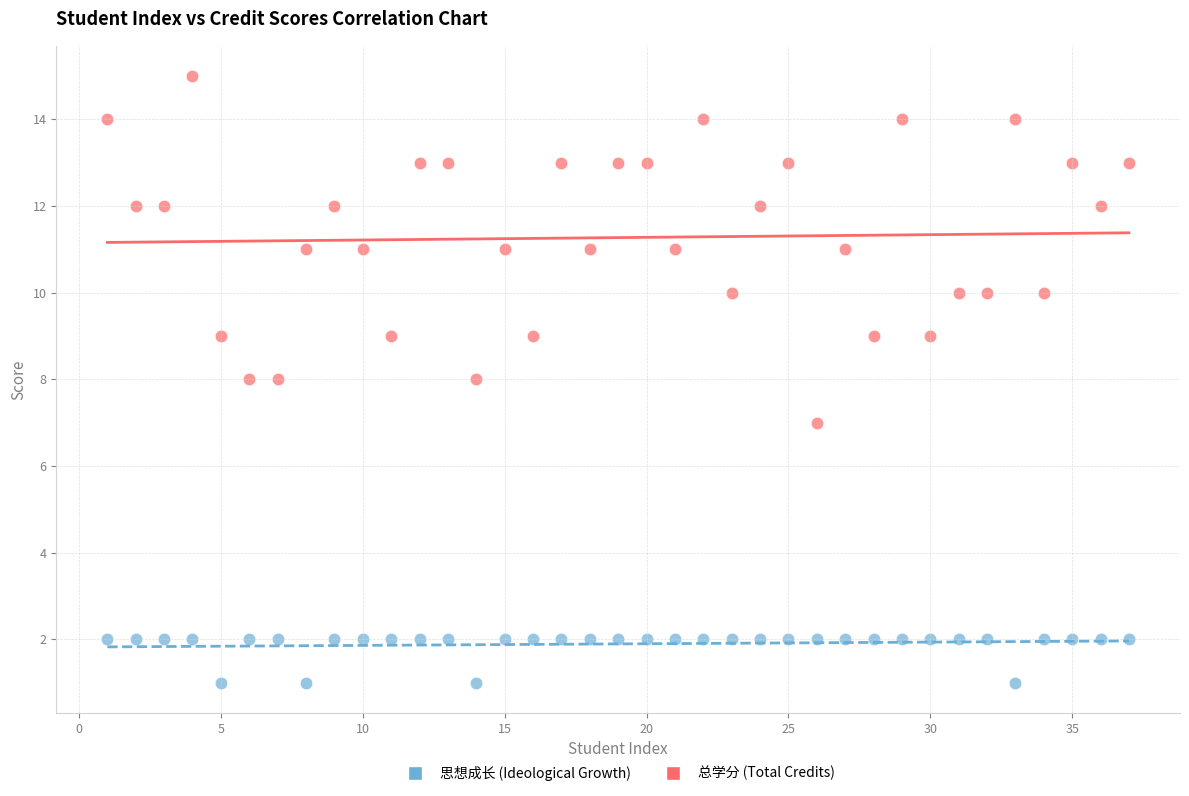

Across all data points, what is the range of X values (max minus min)?

36